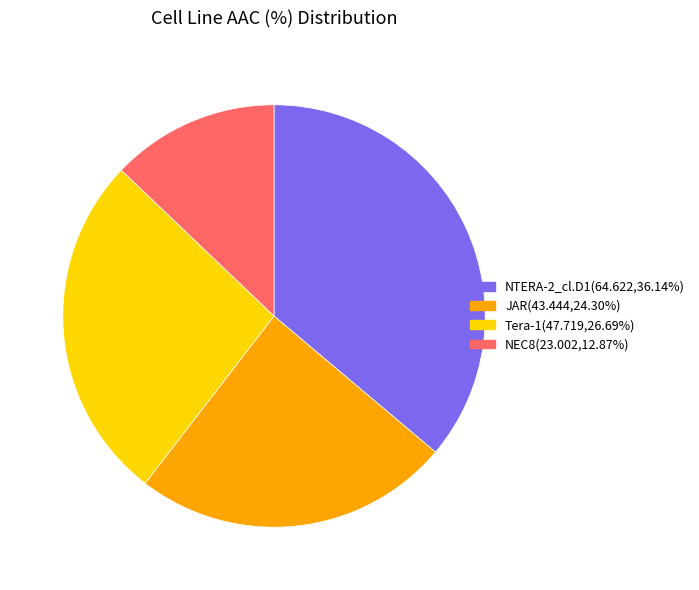

Does NTERA-2_cl.D1 represent more than half of the total?

No